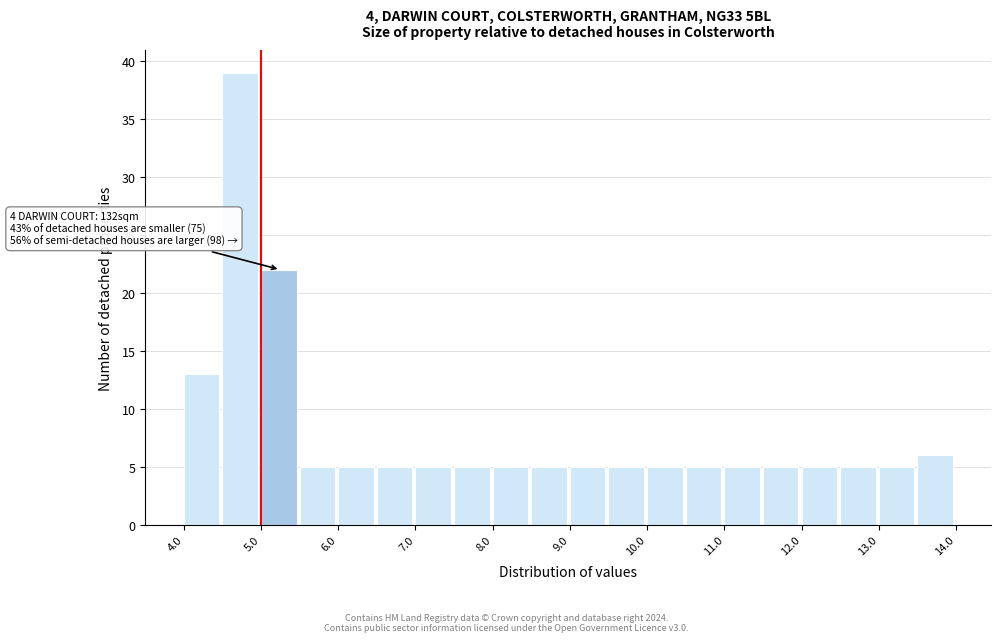

Which range on the x-axis has the tallest bar?

4.5 to 5.0